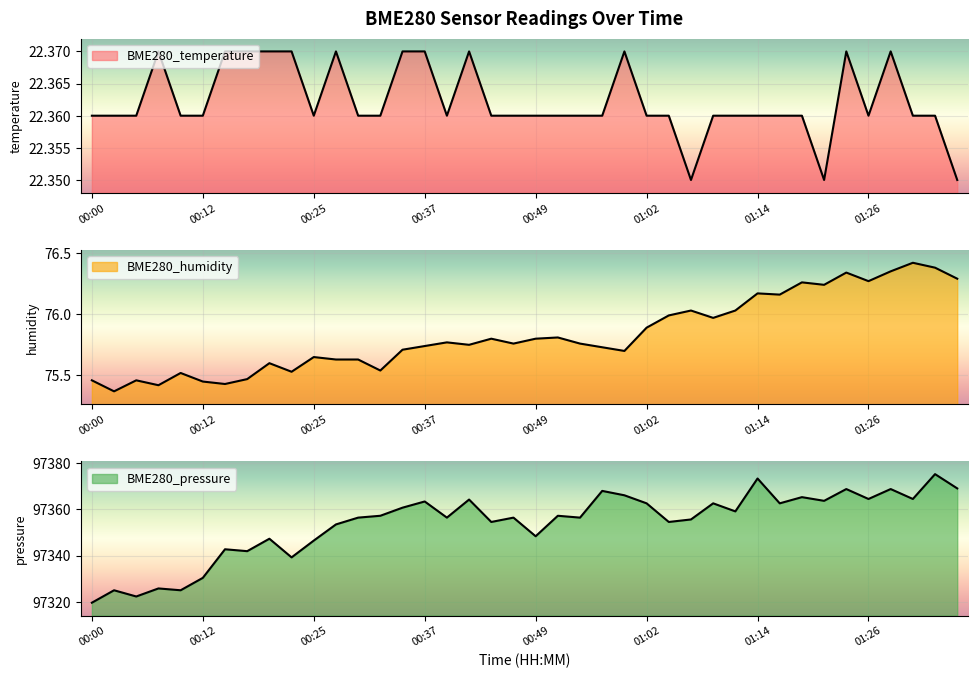

Rank the categories by BME280_pressure value from highest to lowest.

01:34, 01:14, 01:36, 01:24, 01:29, 00:57, 00:59, 01:19, 01:26, 01:31, 00:42, 01:21, 00:37, 01:02, 01:09, 01:16, 00:34, 01:12, 00:32, 00:52, 00:30, 00:39, 00:47, 00:54, 01:07, 00:44, 01:04, 00:27, 00:49, 00:20, 00:25, 00:15, 00:17, 00:22, 00:12, 00:07, 00:02, 00:10, 00:05, 00:00